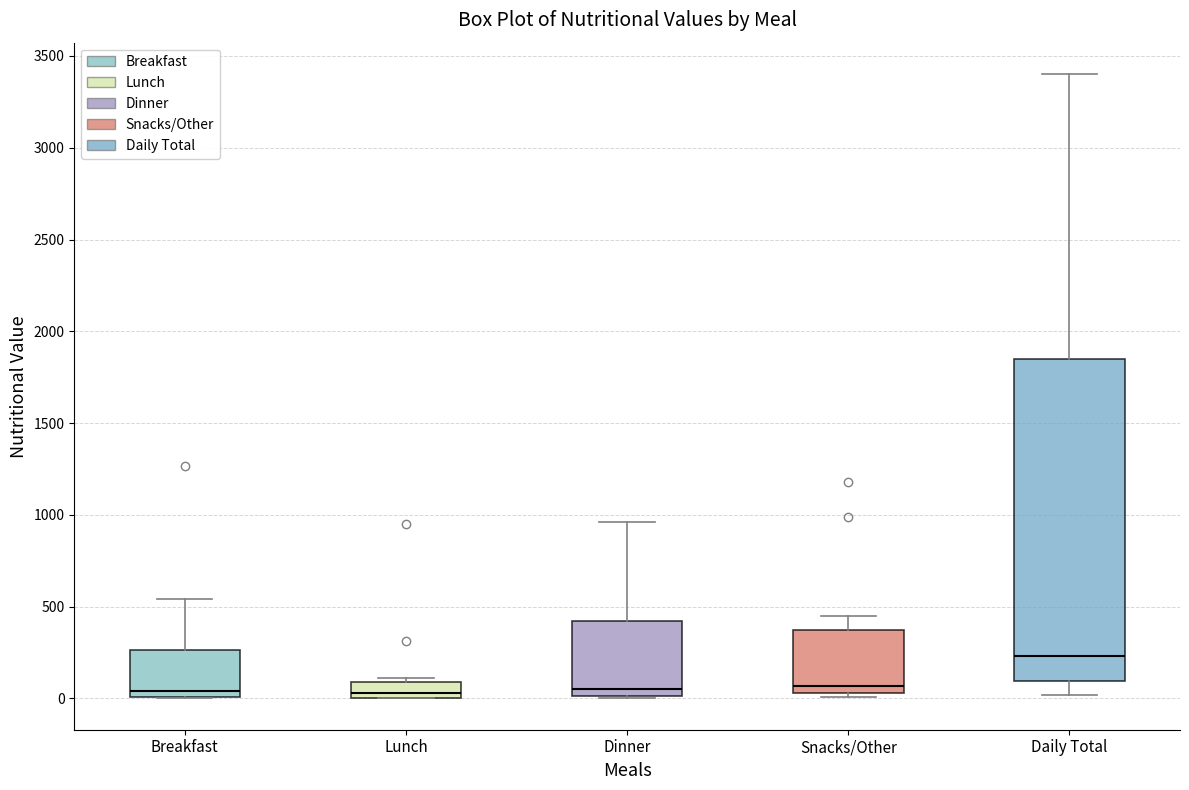

Where does the median line of the box for Dinner sit on the y-axis? The values are not printed on the chart, so give them approximately, as read against the axis.

50